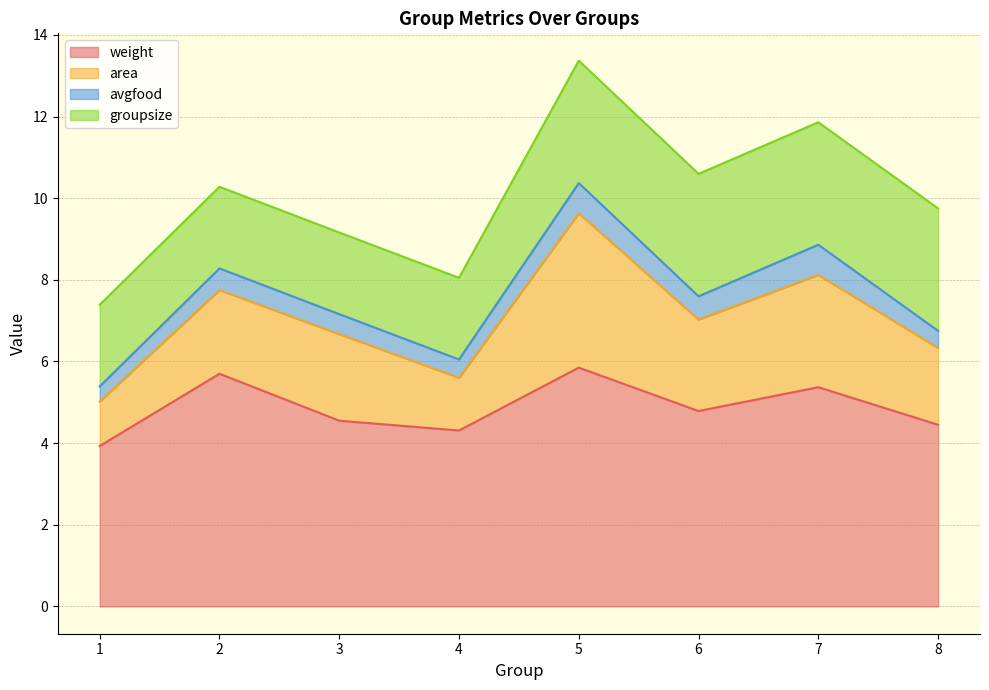

Is the value of groupsize at 8 greater than the value of area at 7?

Yes